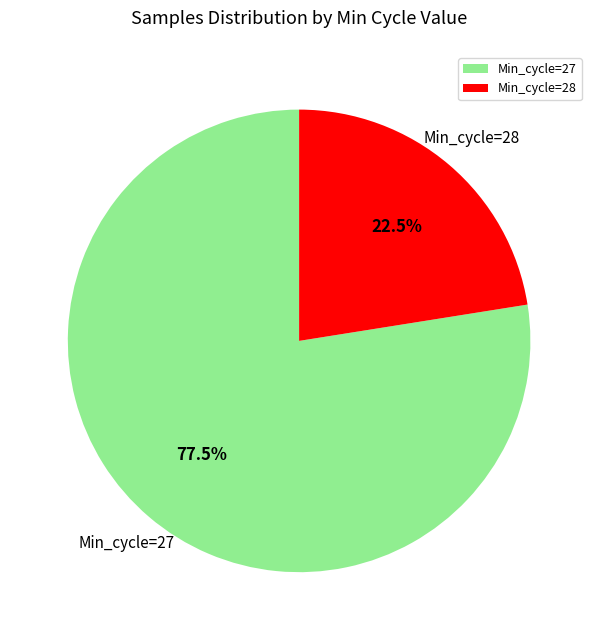

Is there any slice that represents more than half of the pie?

Yes